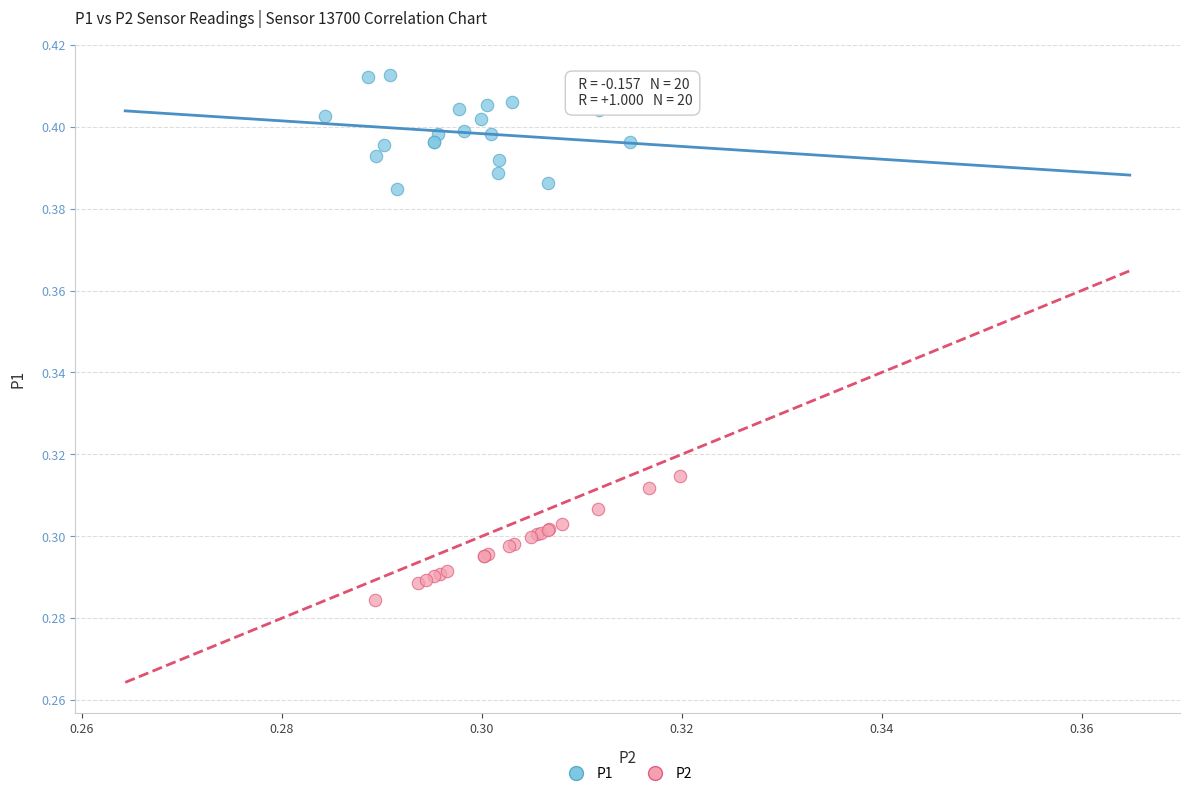

Which series reaches the maximum Y coordinate?

P1